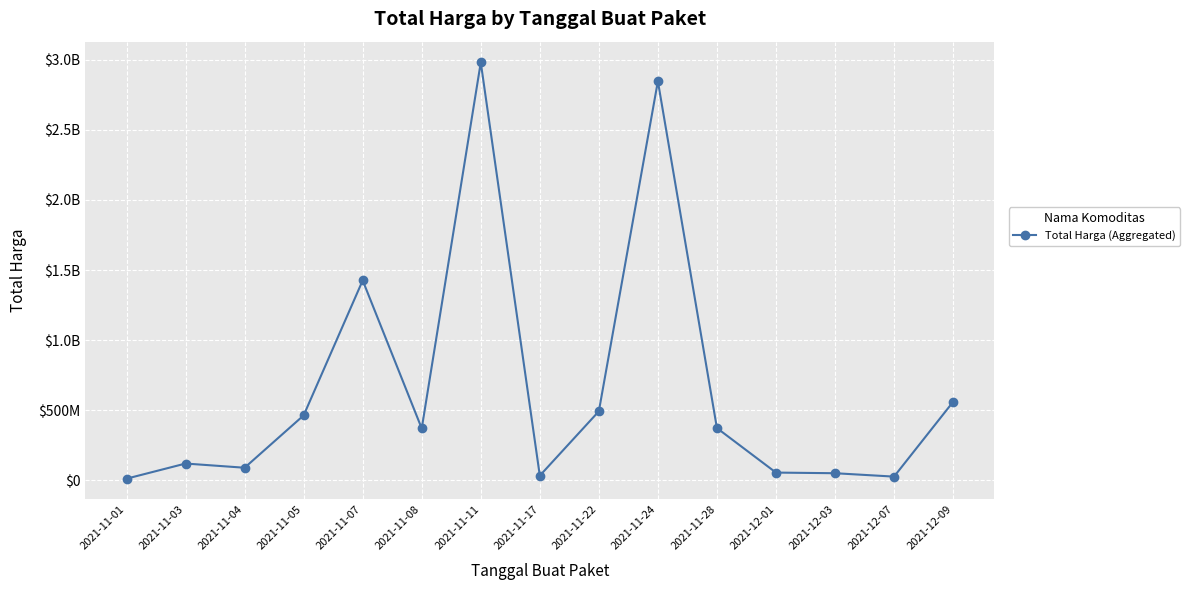

The chart shows a value of 56152800 at 2021-12-01. True or false?

True